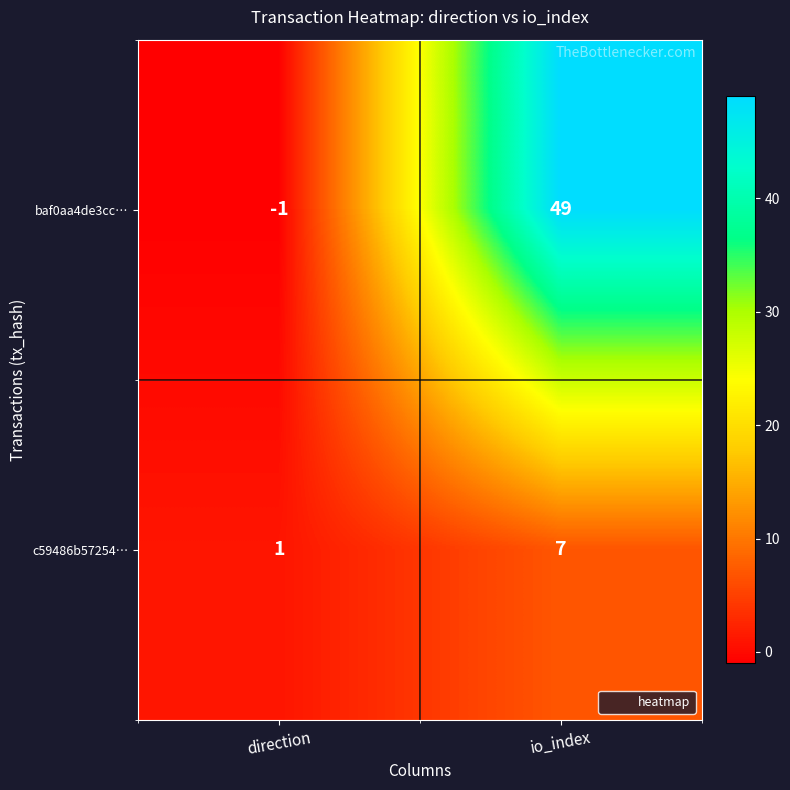

Where is baf0aa4de3cc… nearest to the value 24?

direction